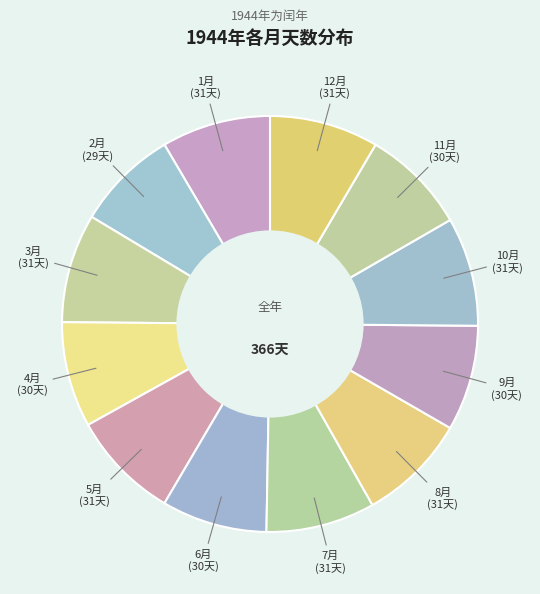

Is 6月 the majority of the pie?

No